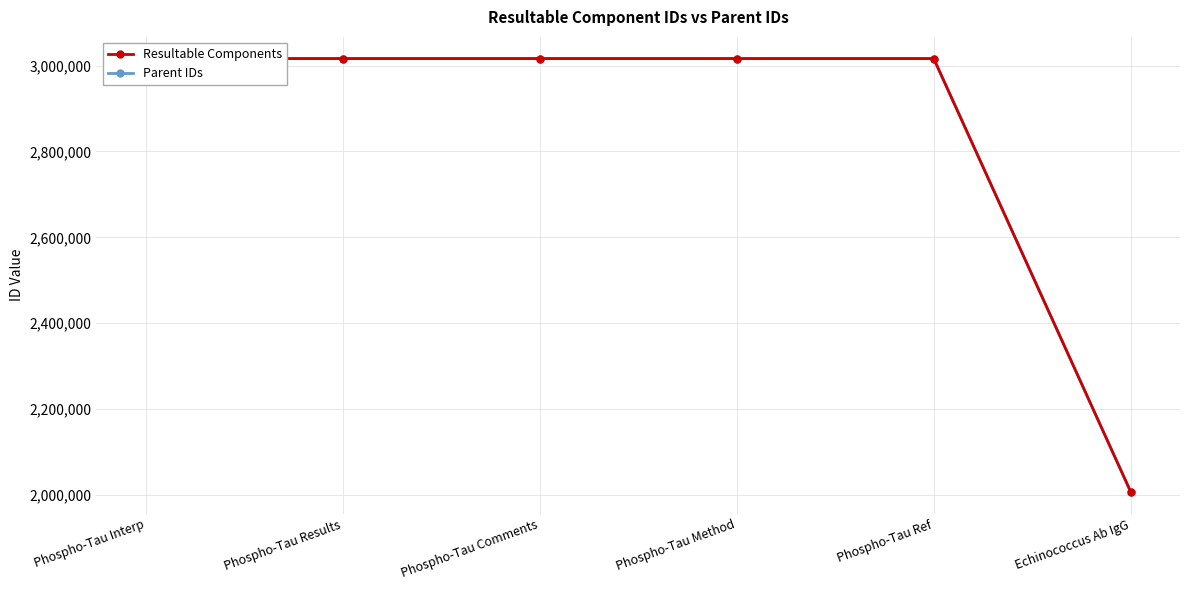

Does the chart have visible grid lines?

Yes